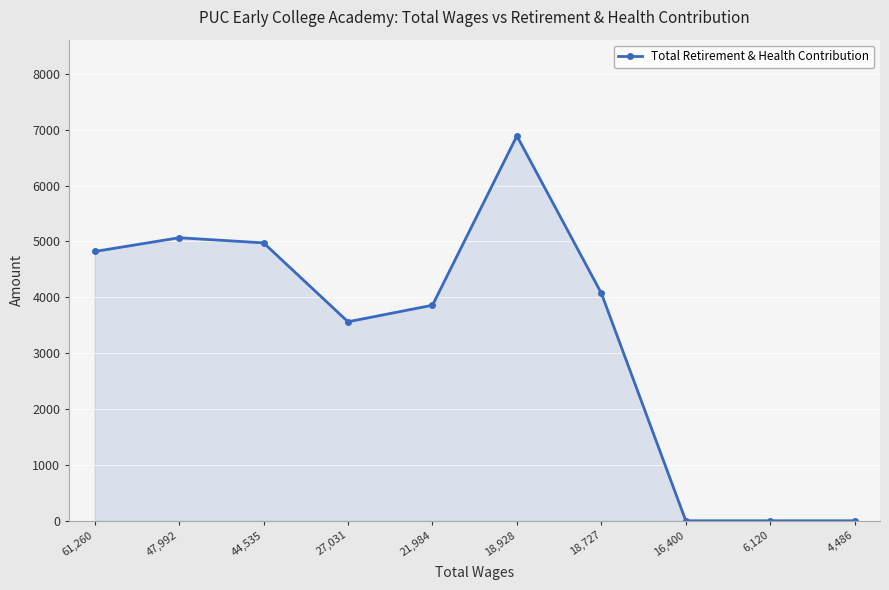

The value at 18,727 is 4073. True or false?

True